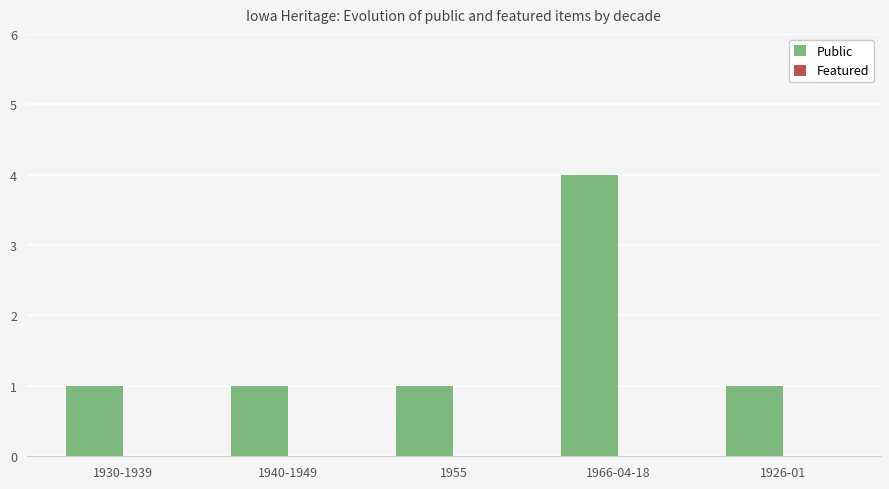

What is the value of the 3rd bar from the left?

1